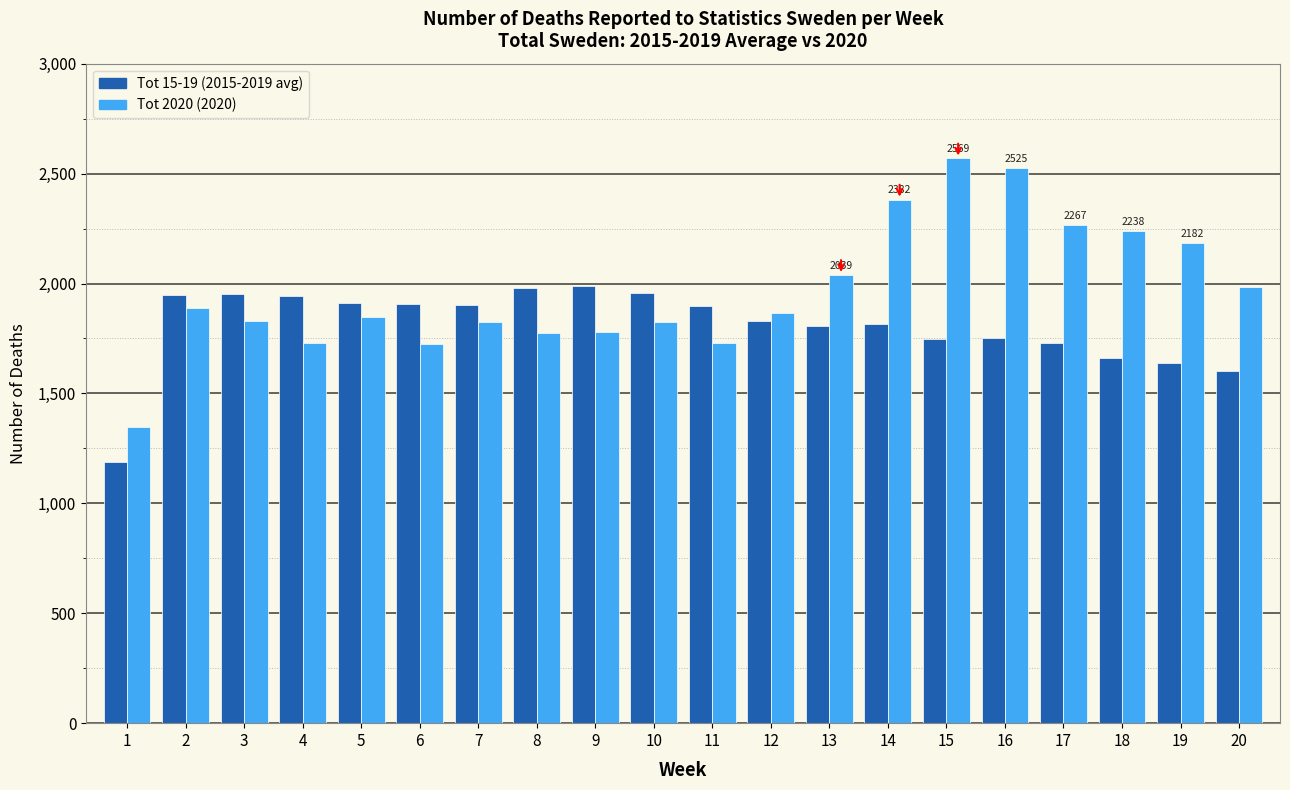

What is the total value across all series at 4?

3674.0